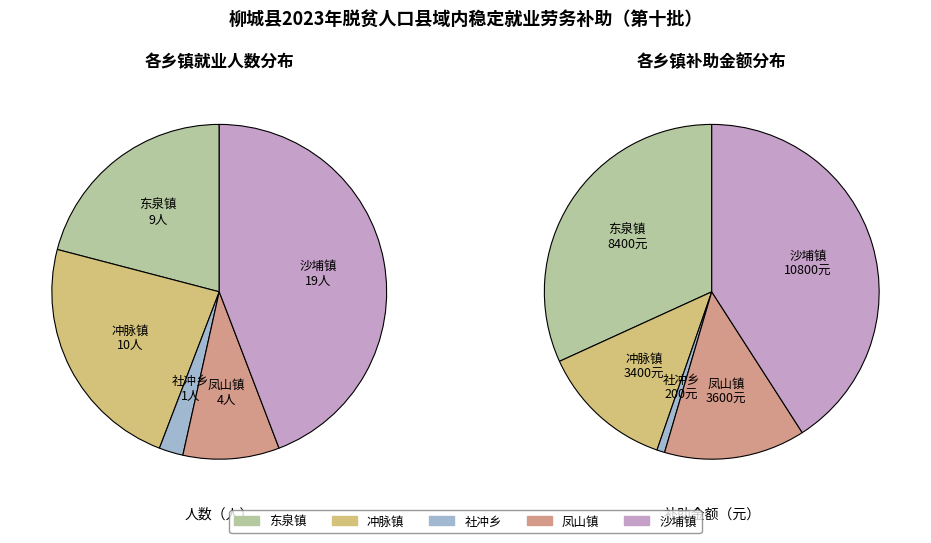

Count the number of slices in the pie.

5